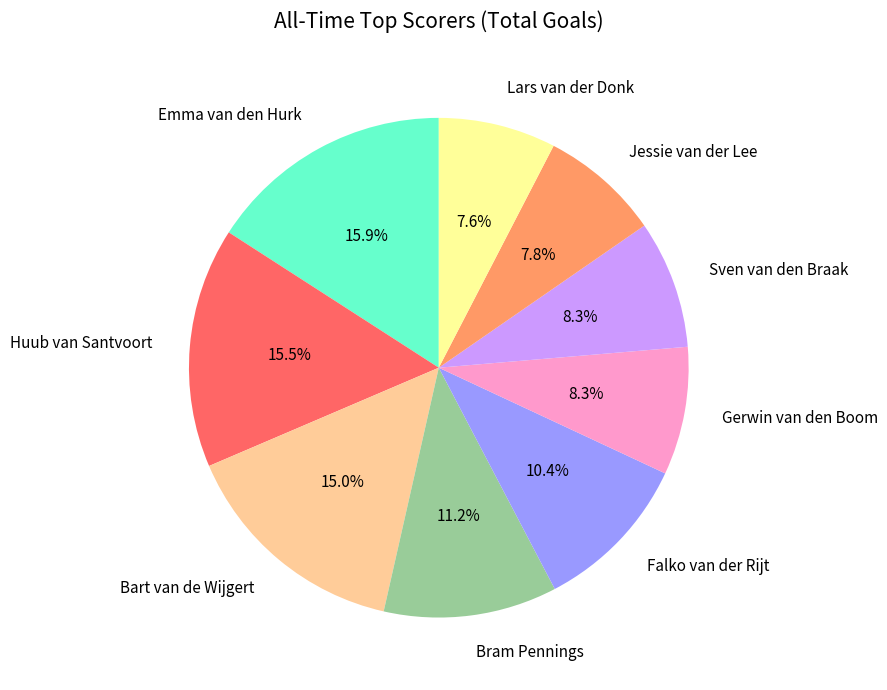

How many segments does this pie chart have?

9